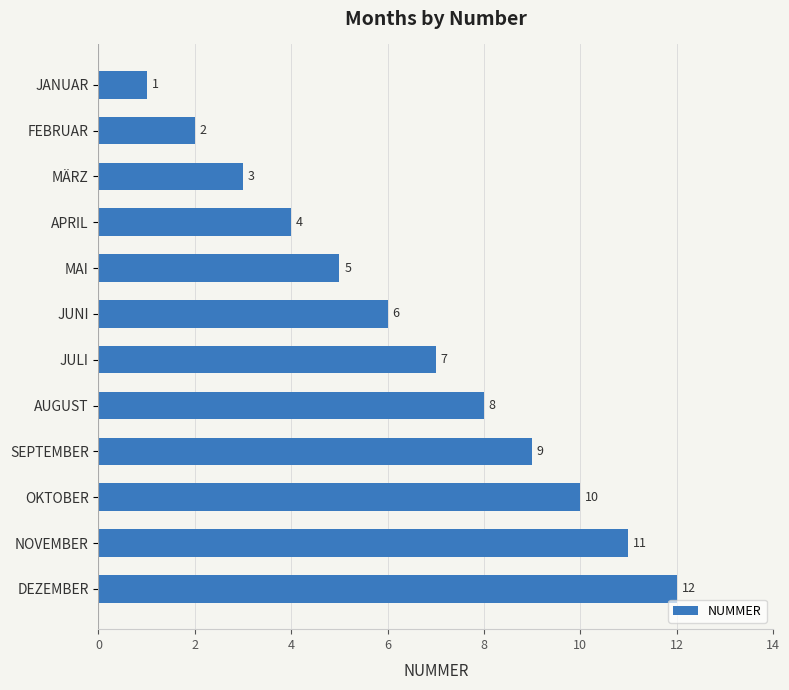

At which category does the chart reach its peak across all series?

DEZEMBER